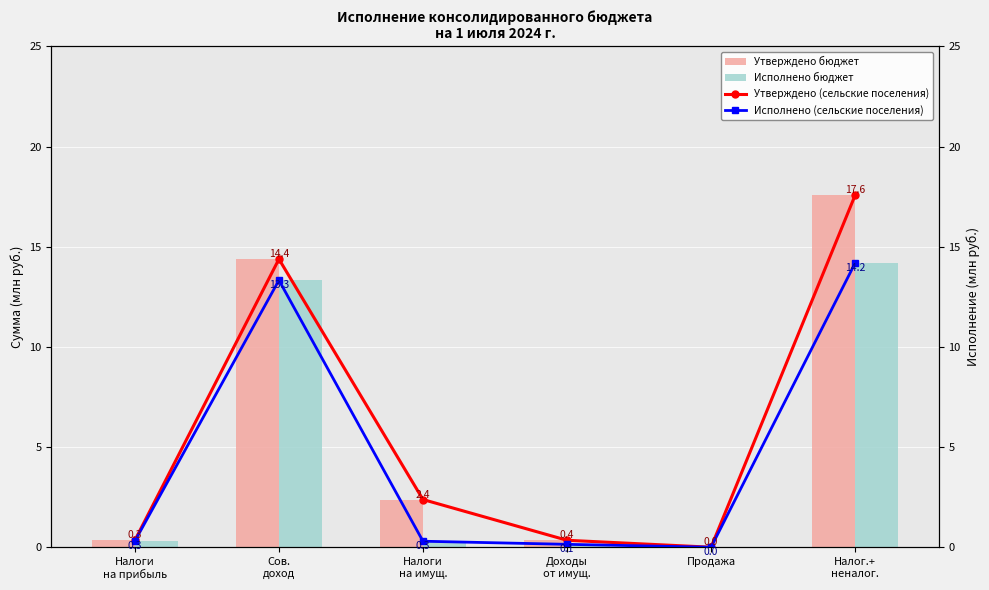

What is the maximum value for Исполнено (сельские поселения)?

14.2